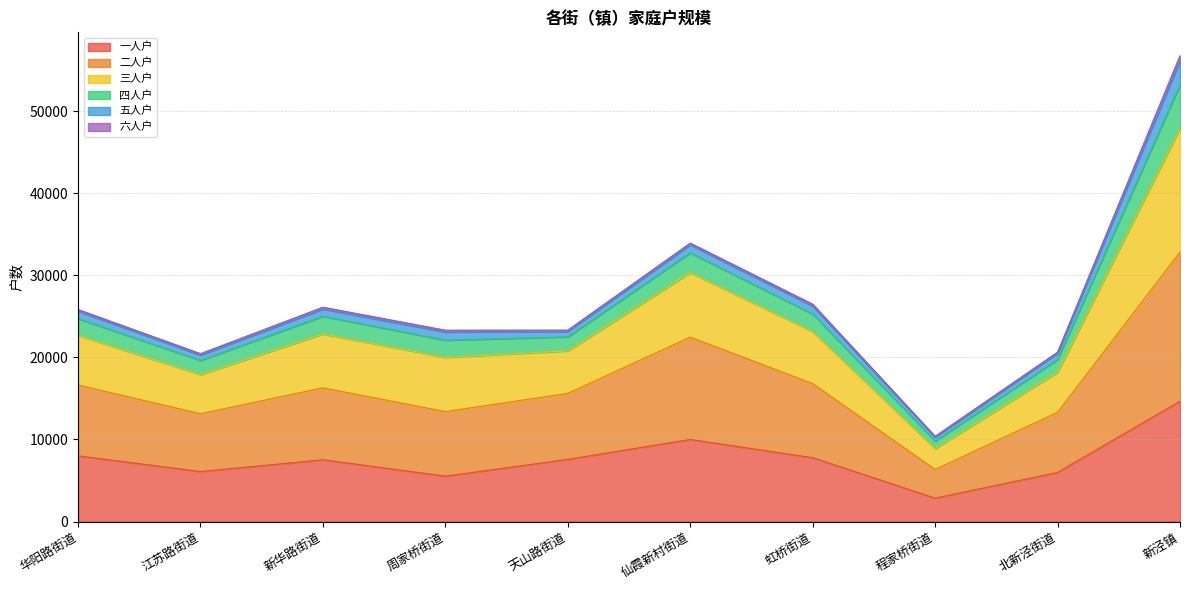

At which label does 一人户 reach its peak?

新泾镇